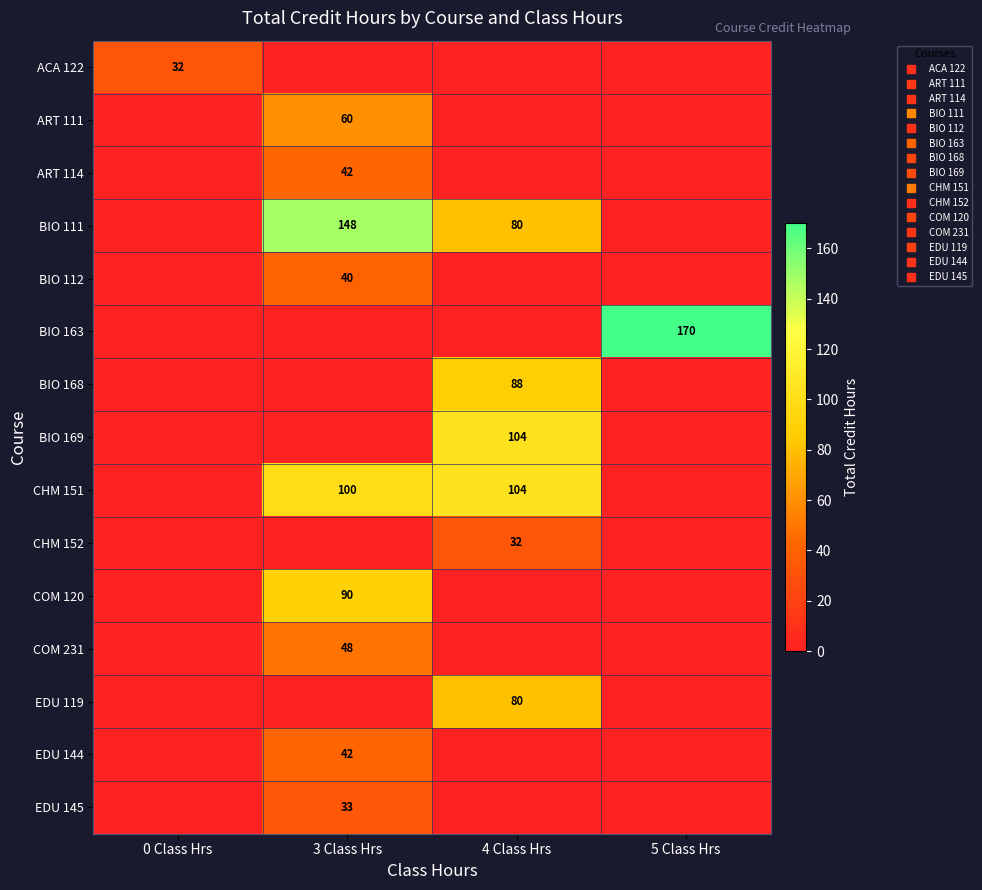

At 4 Class Hrs, list the series in order from smallest to largest.

ACA 122, ART 111, ART 114, BIO 112, BIO 163, COM 120, COM 231, EDU 144, EDU 145, CHM 152, BIO 111, EDU 119, BIO 168, BIO 169, CHM 151